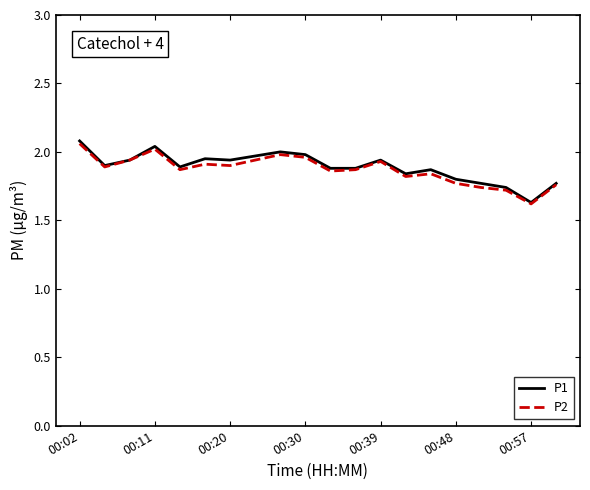

Which series has the largest range (max minus min)?

P1